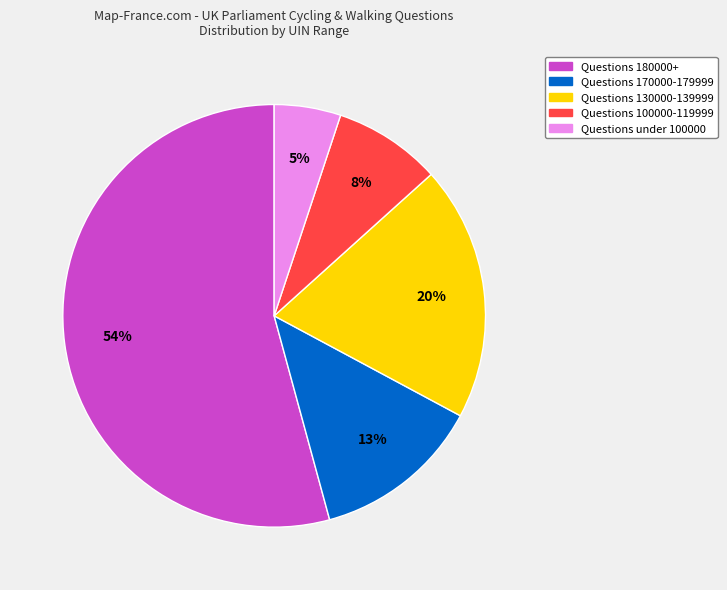

Is there any slice that represents more than half of the pie?

Yes